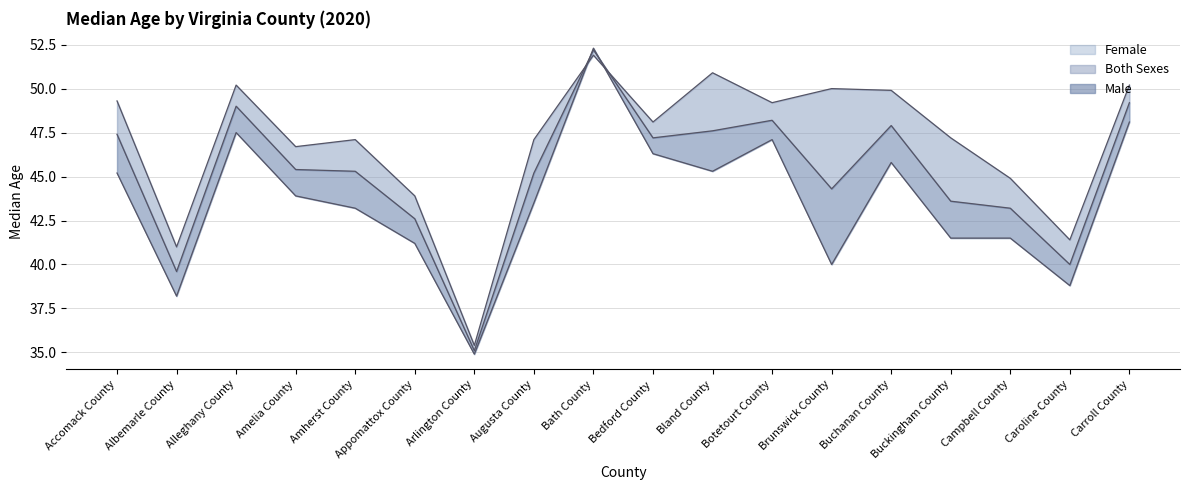

At which category is the sum across all series the highest?

Bath County